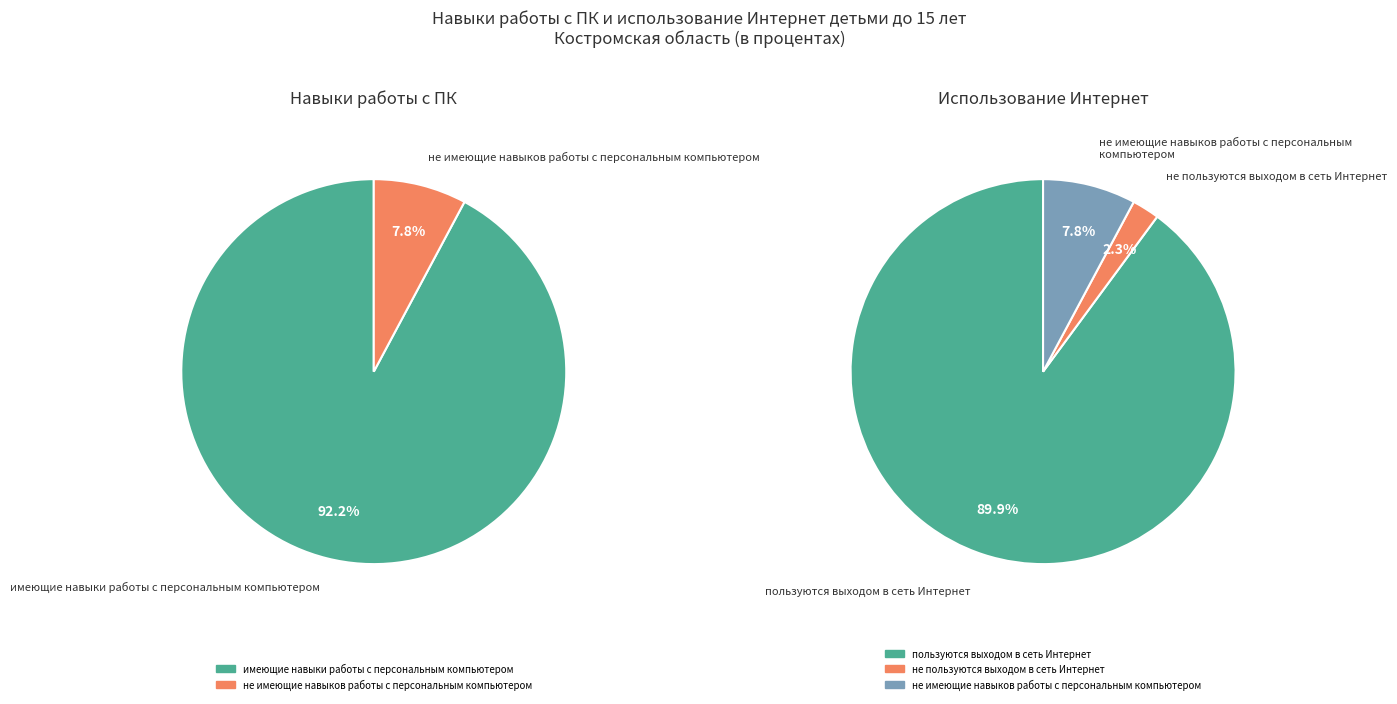

What percentage is NOT represented by не пользуются выходом в сеть Интернет?

97.7%